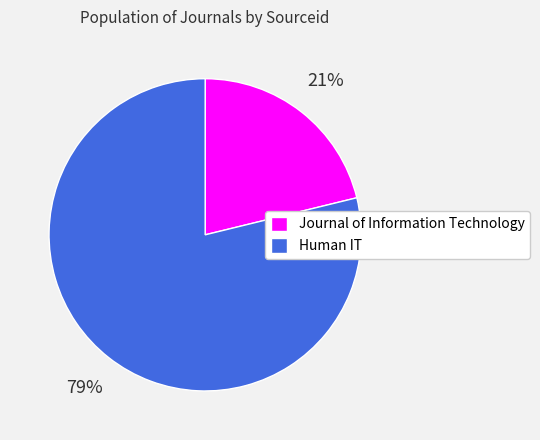

To the nearest percent, what percentage of the pie is Human IT?

79%